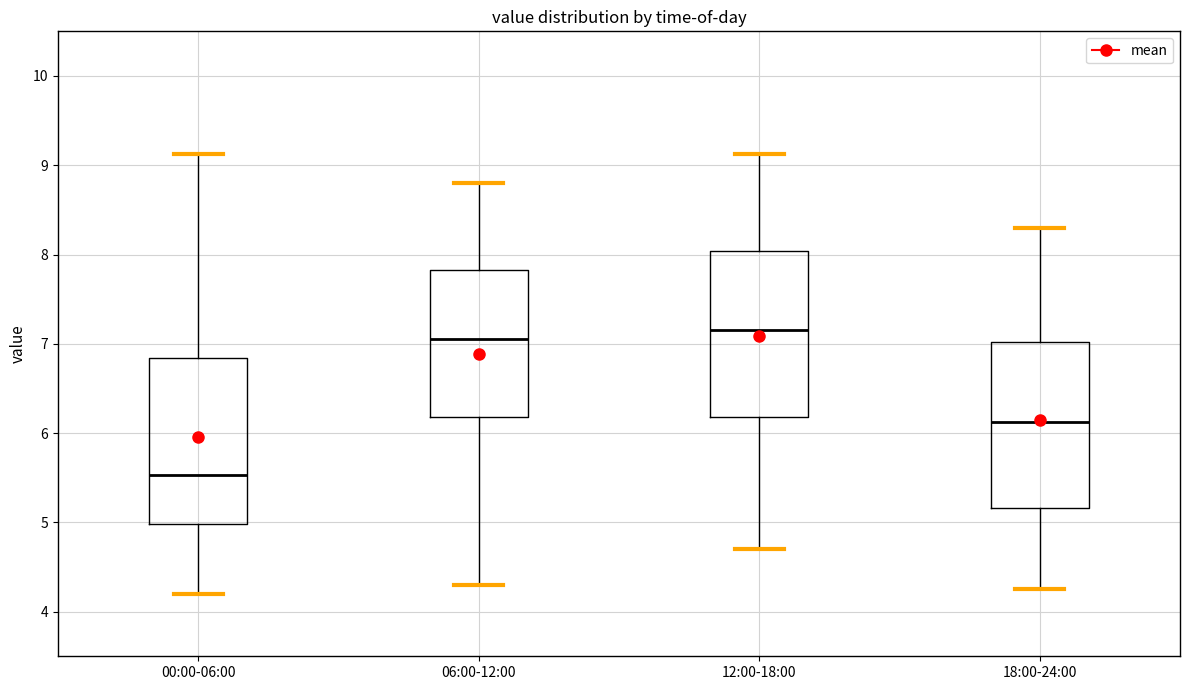

Reading left to right, transcribe this box plot: for each box, give where its median line is, the range the box spans, and where its two whiskers end, as read against the y-axis. The values are not printed on the chart, so give them approximately, as read against the axis.

00:00-06:00: median 5.5, box 5.0 to 6.8, whiskers 4.2 to 9.1
06:00-12:00: median 7.1, box 6.2 to 7.8, whiskers 4.3 to 8.8
12:00-18:00: median 7.2, box 6.2 to 8.0, whiskers 4.7 to 9.1
18:00-24:00: median 6.1, box 5.2 to 7.0, whiskers 4.3 to 8.3